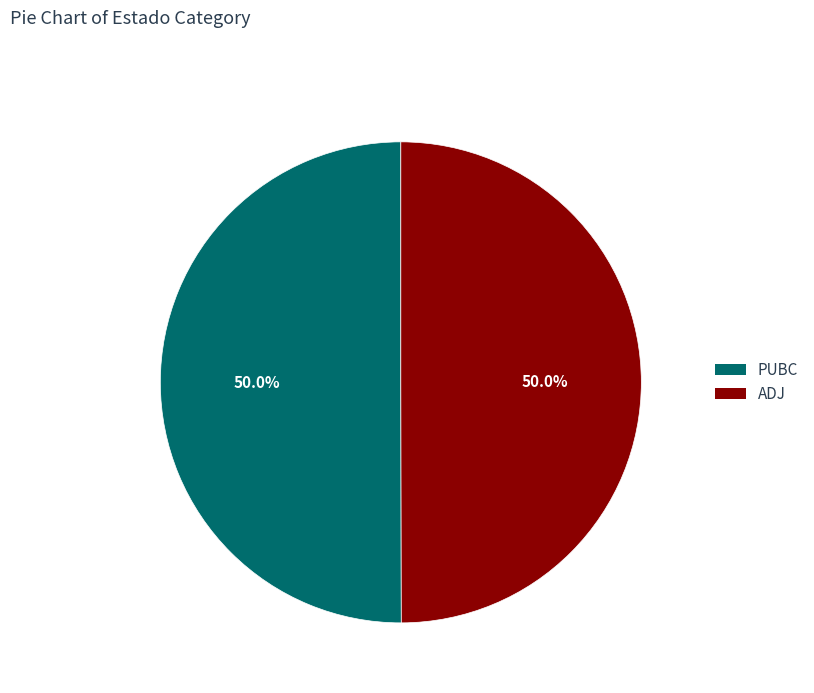

What percentage is NOT represented by ADJ?

50.0%